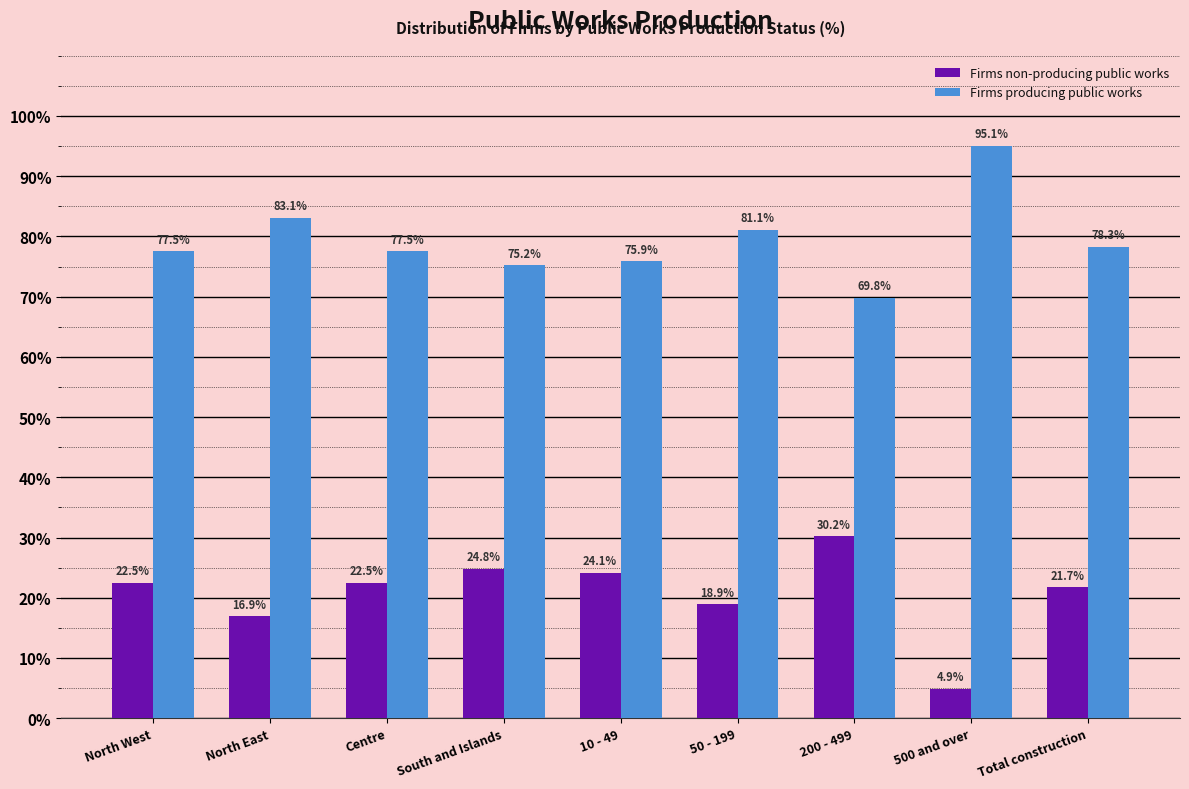

Reading left to right, transcribe all the data shown in this chart.

Firms non-producing public works: 22.5	16.9	22.5	24.8	24.1	18.9	30.2	4.9	21.7
Firms producing public works: 77.5	83.1	77.5	75.2	75.9	81.1	69.8	95.1	78.3